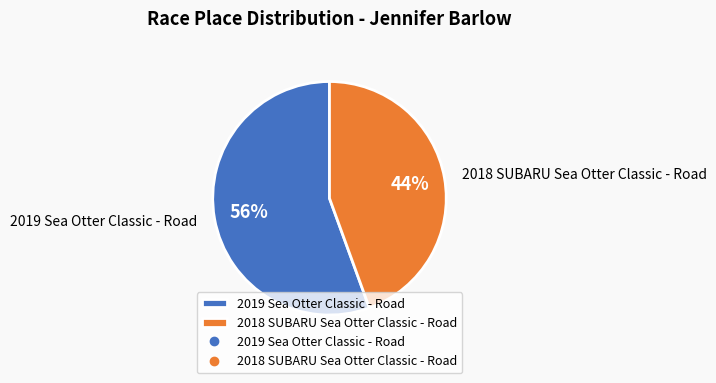

Do 2018 SUBARU Sea Otter Classic - Road and 2019 Sea Otter Classic - Road together represent more than half of the pie?

Yes